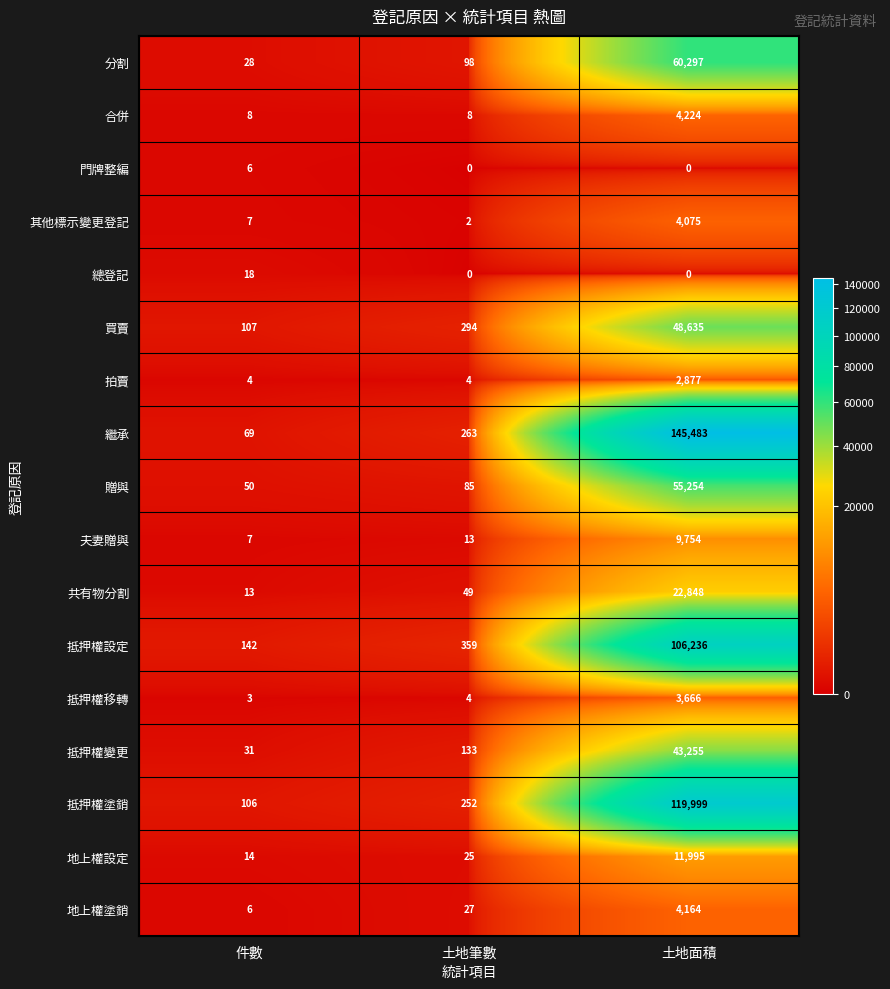

What is the difference between the 贈與 values at 件數 and 土地面積?

55204